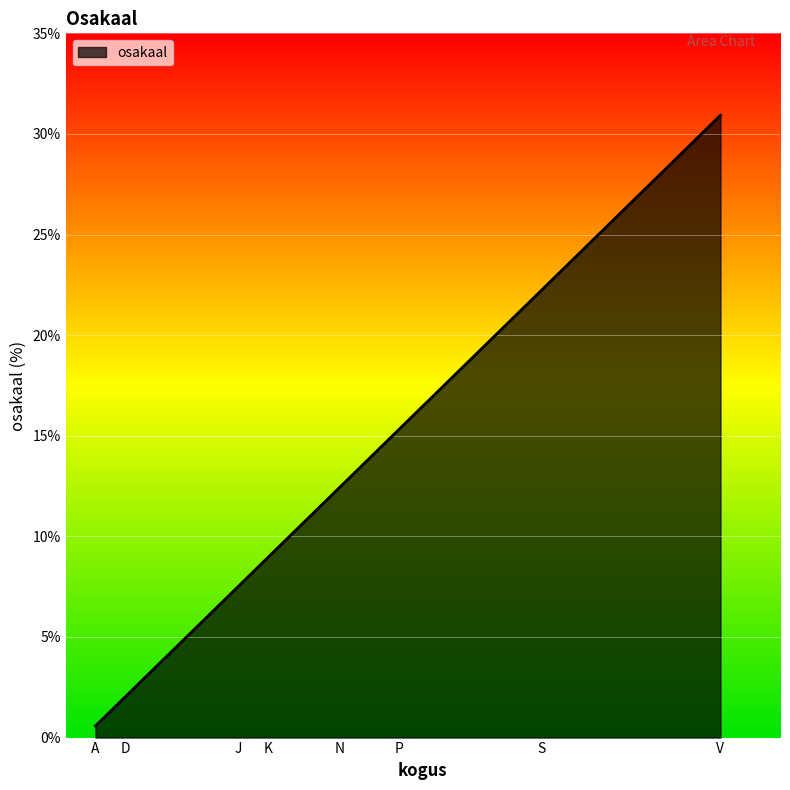

At which label is the value closest to 15?

P